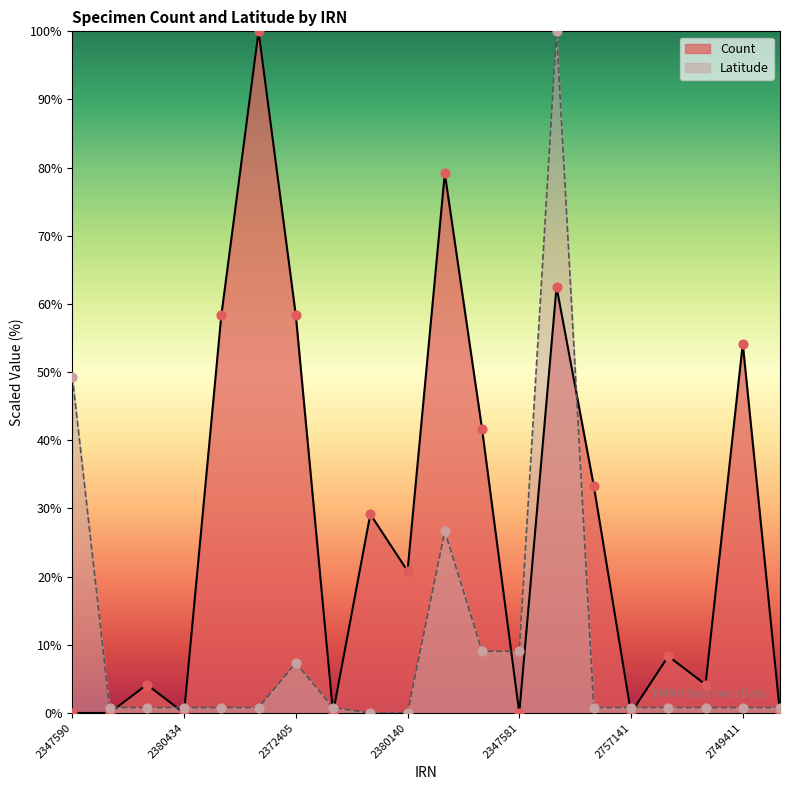

What is the total value across all series at 2380432?

0.8